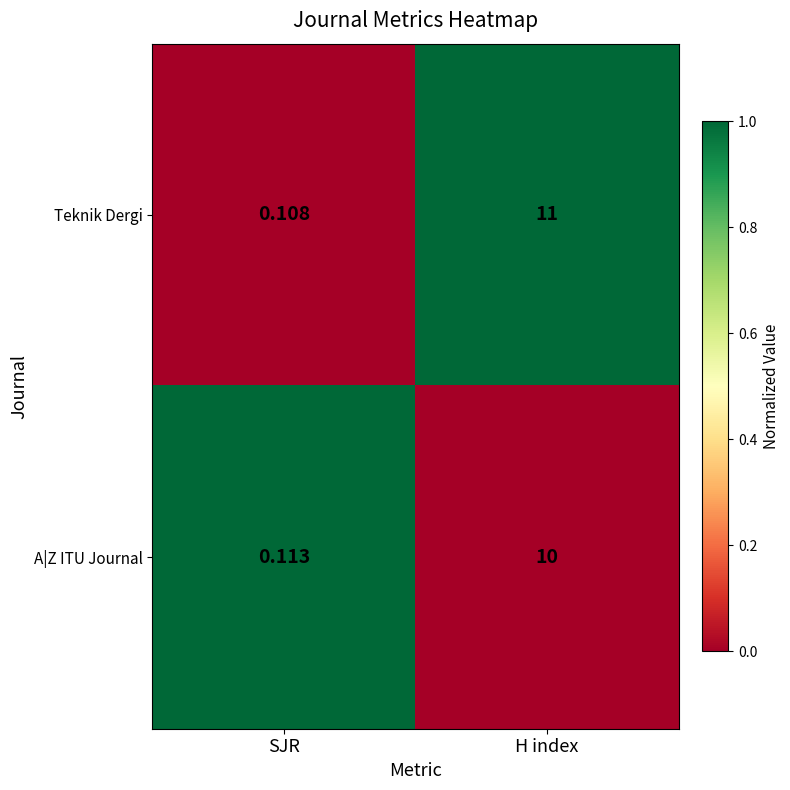

Which series has the widest spread of values?

Teknik Dergi